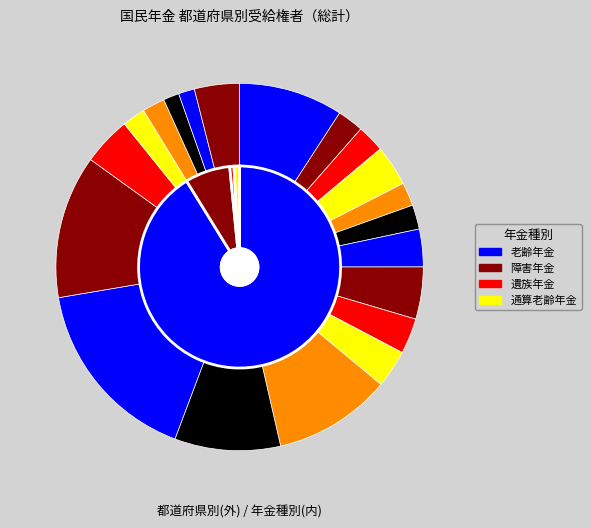

The 岩手 slice represents 1% of the pie. True or false?

False